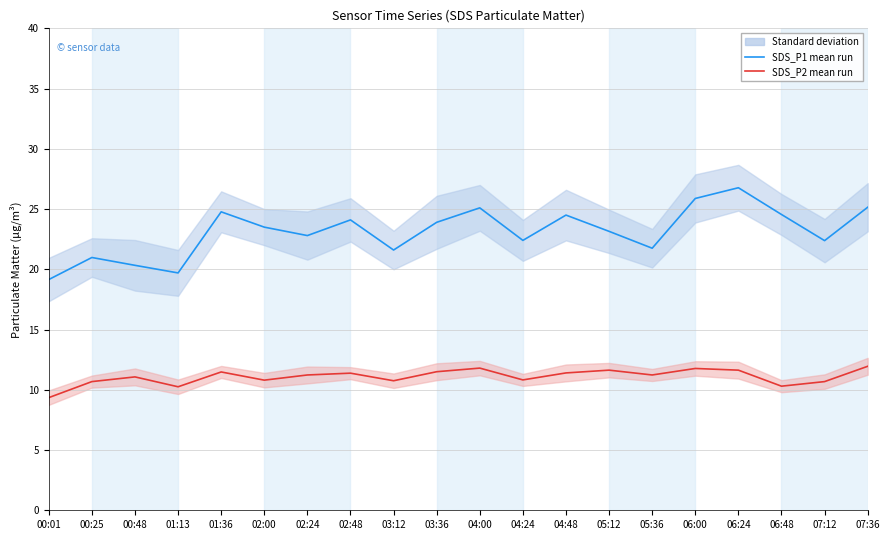

What is the label of the 7th point from the right?

05:12